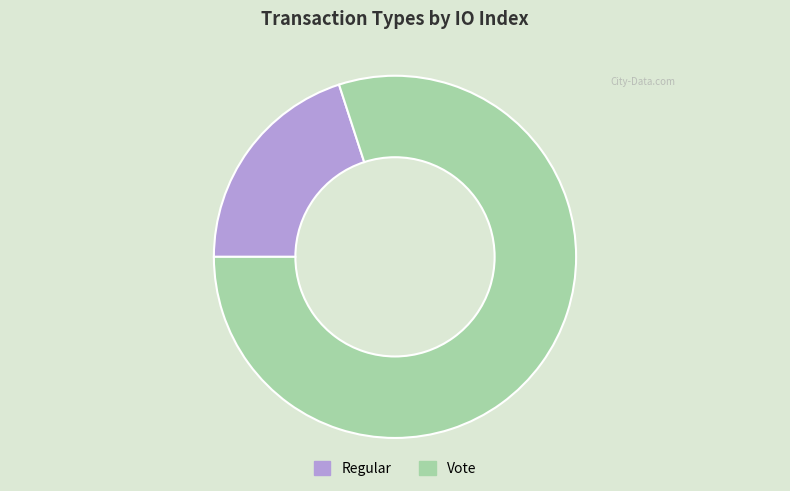

Which has a higher value, Vote or Regular?

Vote